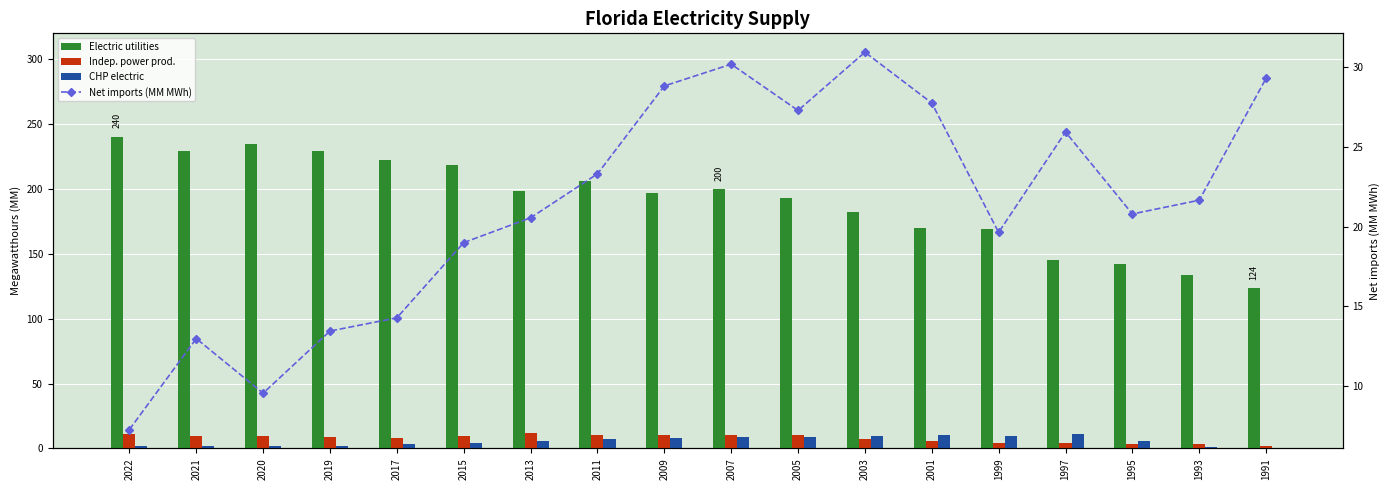

Which category has the lowest value across all series?

1991